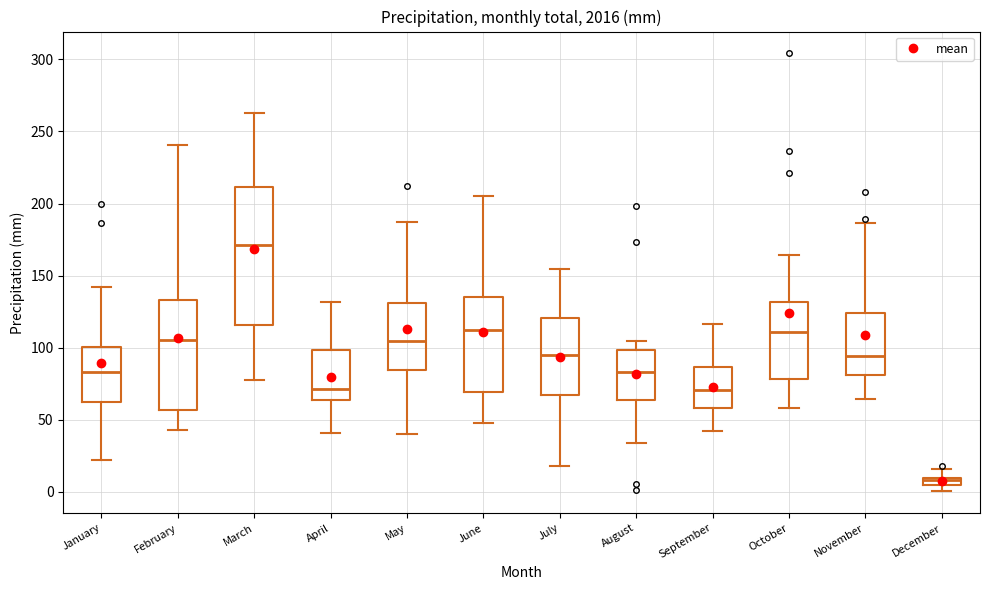

Which box is the tallest, from its lower edge to its upper edge?

March